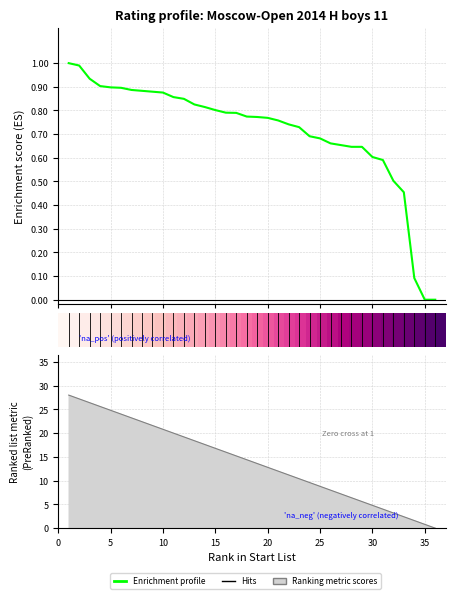

What is the difference between the values at 36 and 15?

0.8